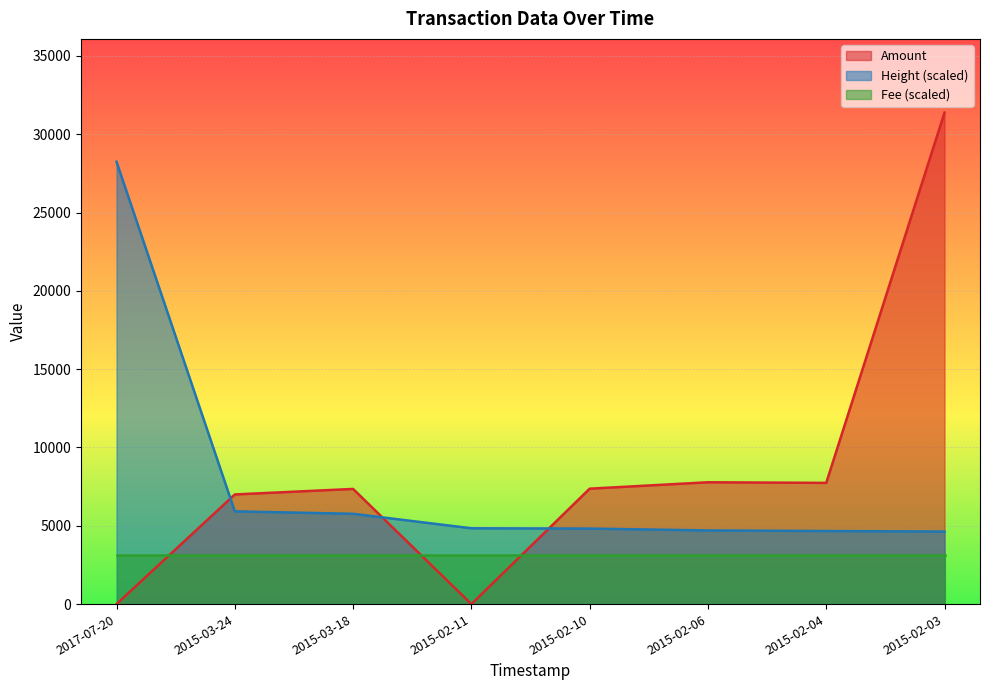

How many data points in Height are above 4840?

4